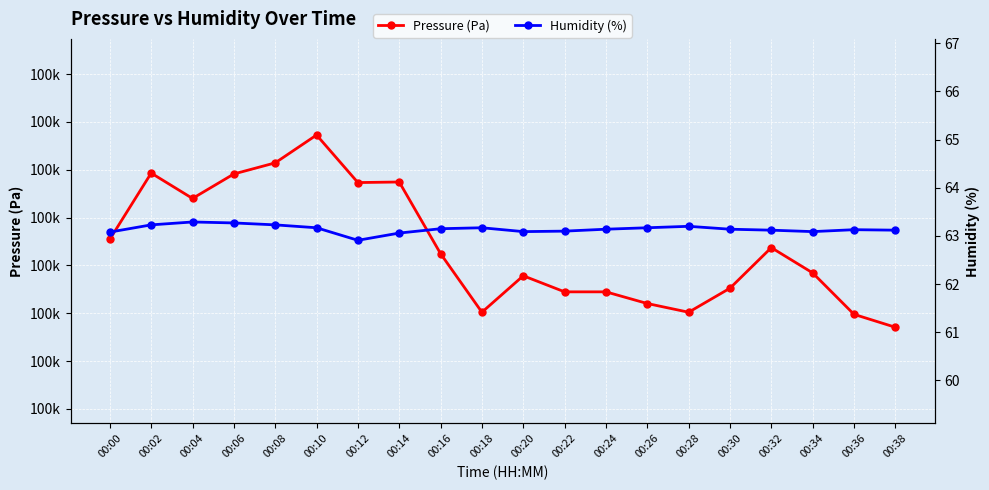

What is the average value of the Humidity (%) series?

63.1